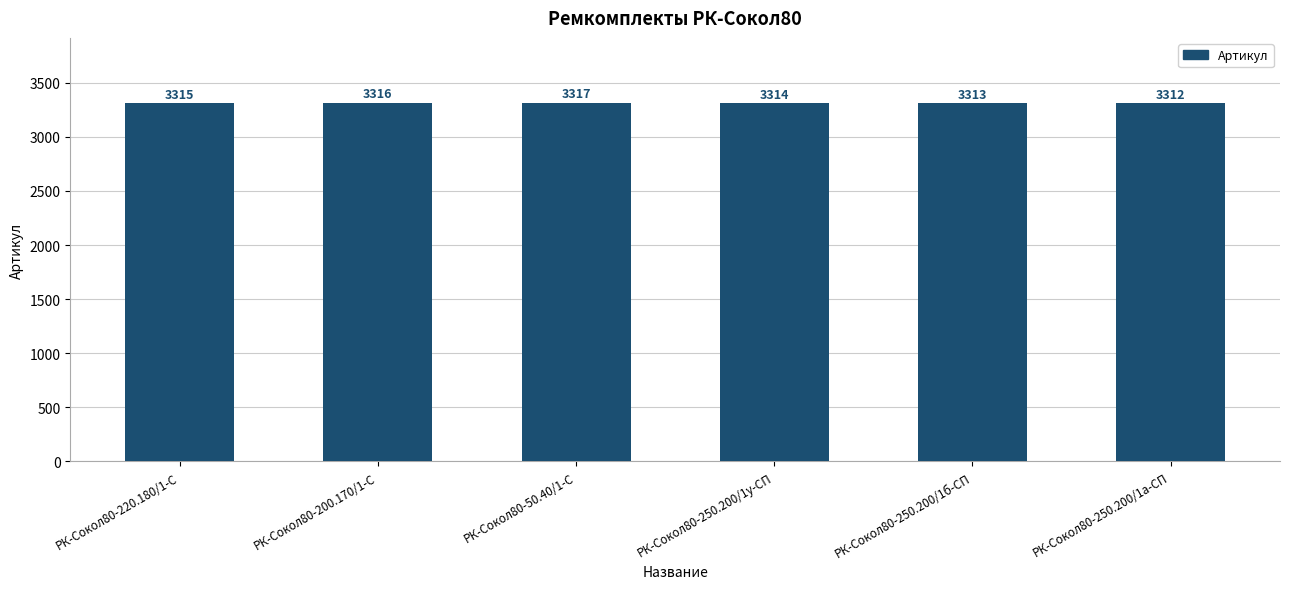

Reading right to left, what are all the values shown in this chart?

РК-Сокол80-250.200/1а-СП=3312	РК-Сокол80-250.200/1б-СП=3313	РК-Сокол80-250.200/1у-СП=3314	РК-Сокол80-50.40/1-С=3317	РК-Сокол80-200.170/1-С=3316	РК-Сокол80-220.180/1-С=3315